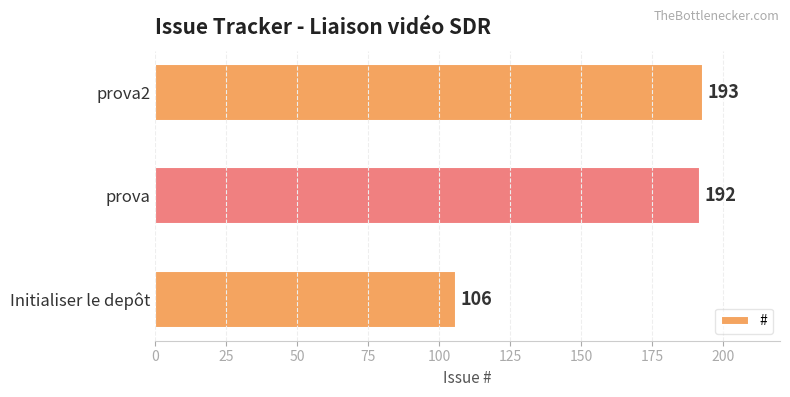

How many series are shown in this chart?

1